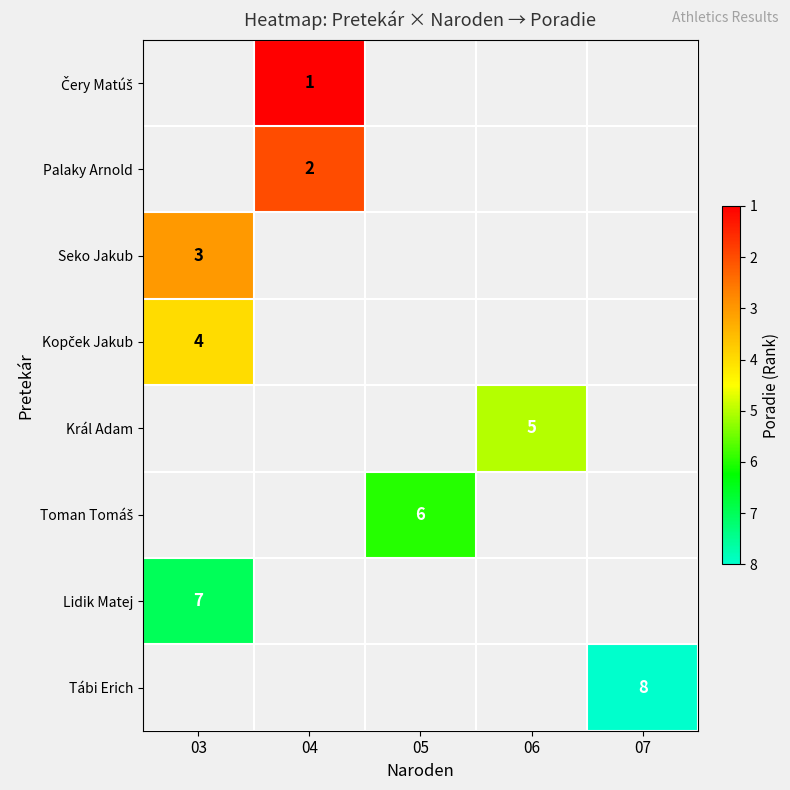

What is the minimum value shown in the chart?

1.0